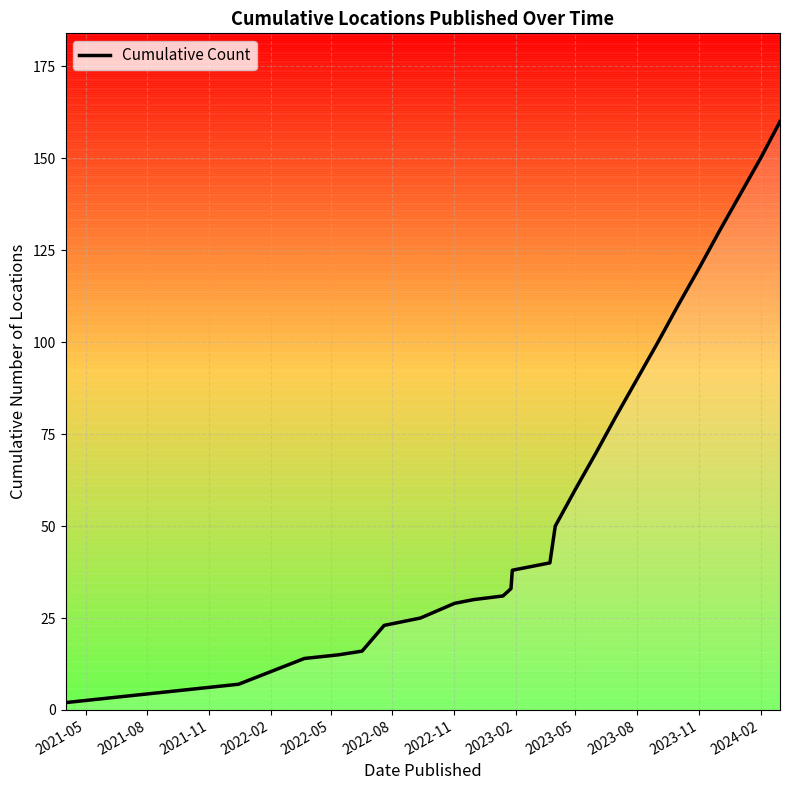

What is the difference between the maximum and second lowest values?

153